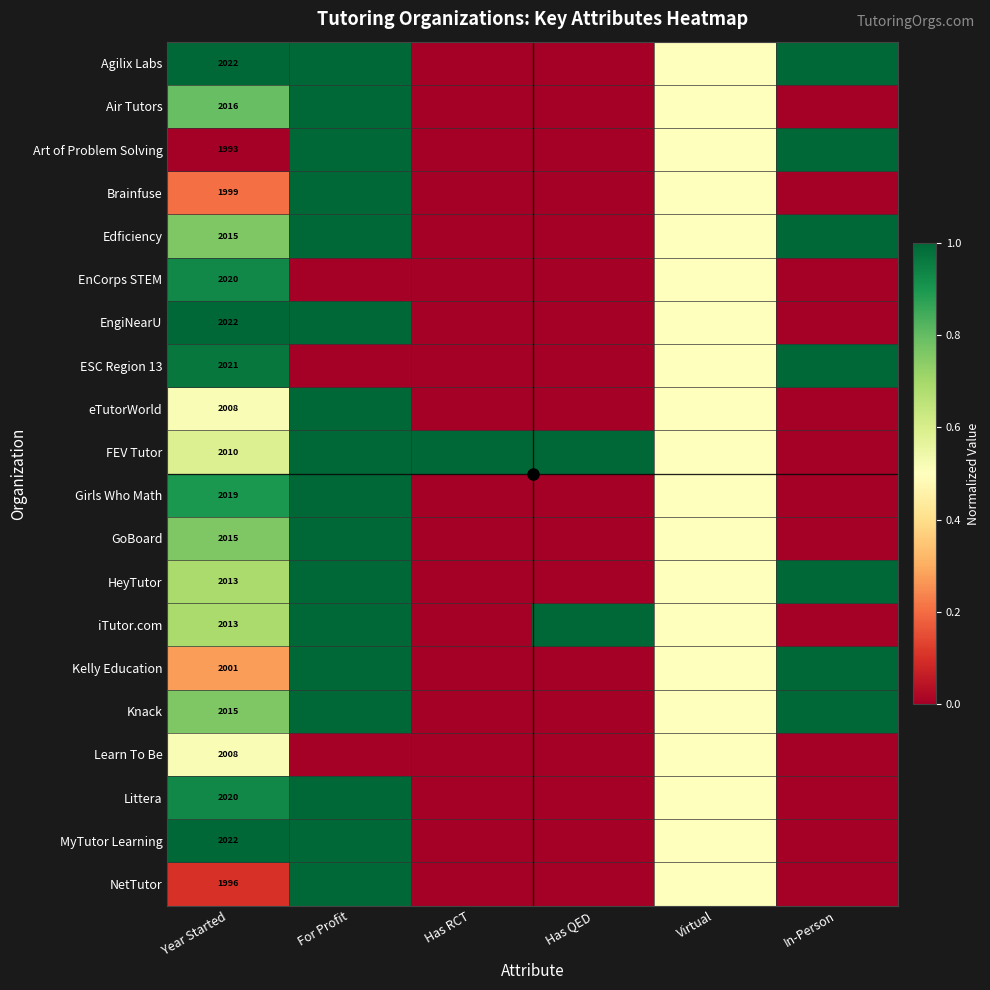

What is the total value across all series at Year Started?

40248.0